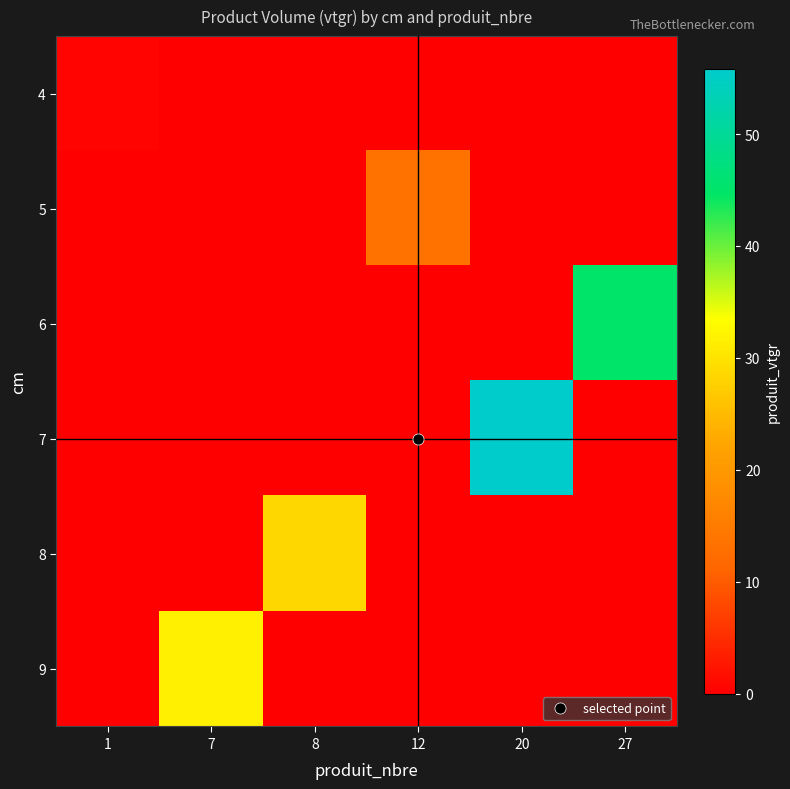

How many data points does each series have?

6